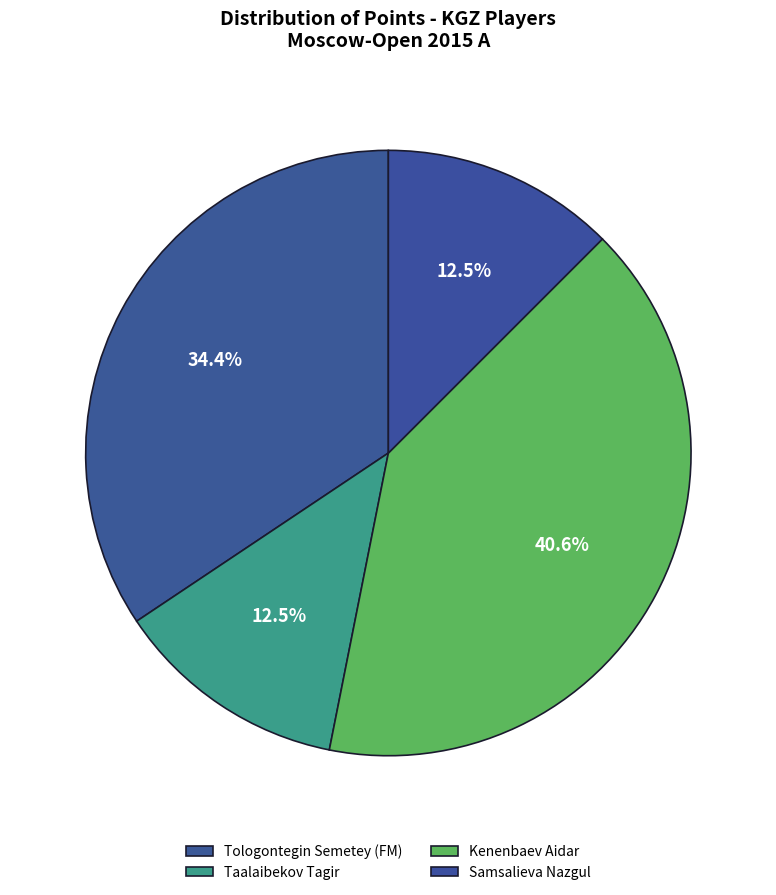

Approximately how many times larger is the value at Tologontegin Semetey (FM) compared to Kenenbaev Aidar?

0.8